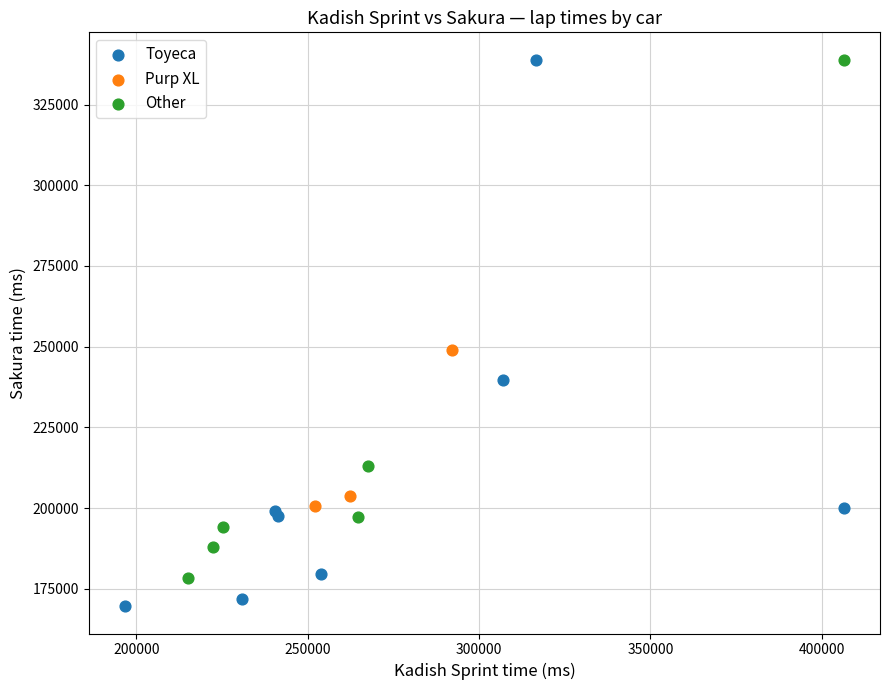

Which series has the largest Y range (max minus min)?

Toyeca